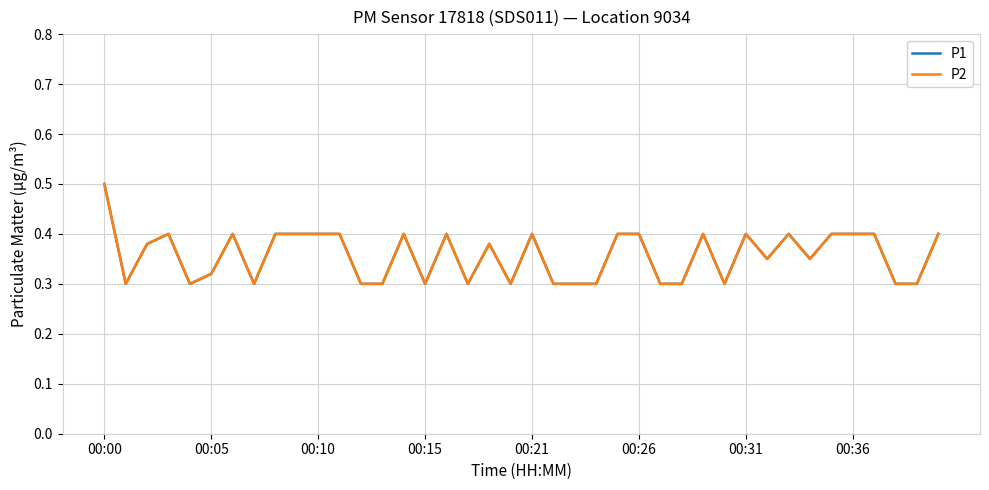

Does the chart have visible grid lines?

Yes